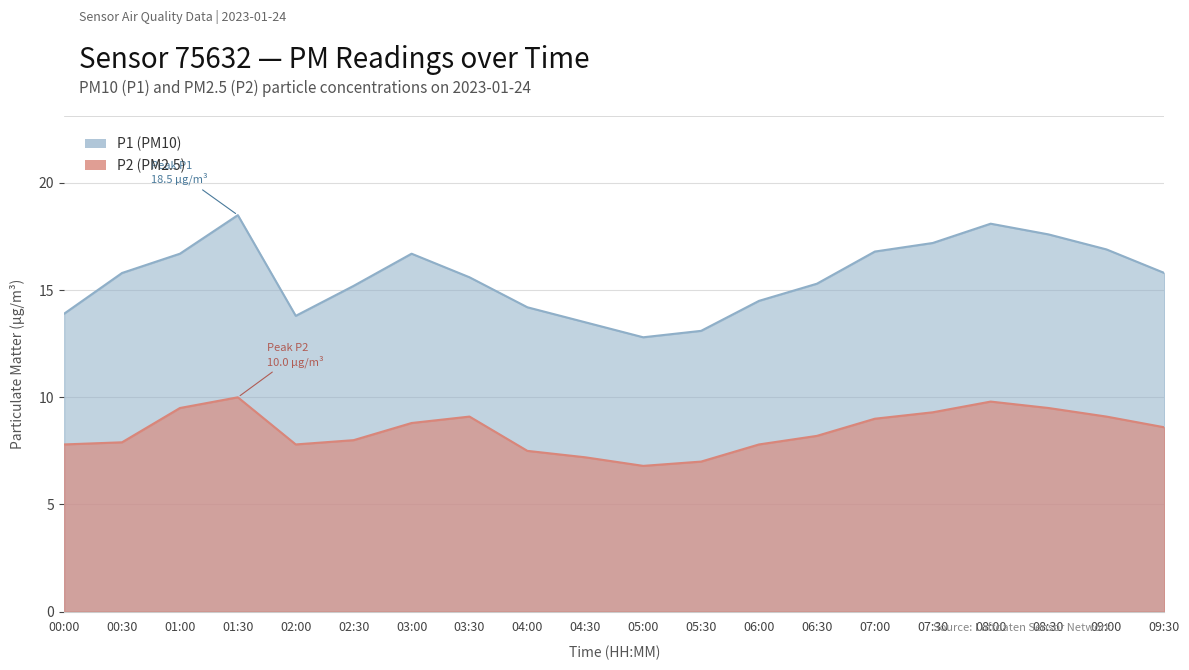

Where is P1 nearest to the value 15?

02:30